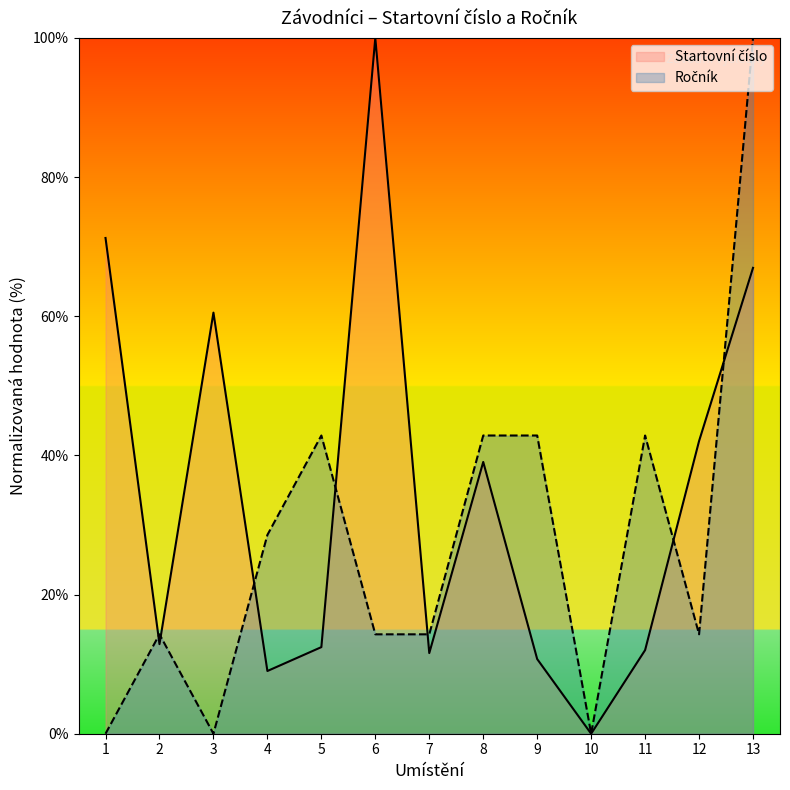

Rank the series by their average value, from lowest to highest.

Ročník, Startovní číslo